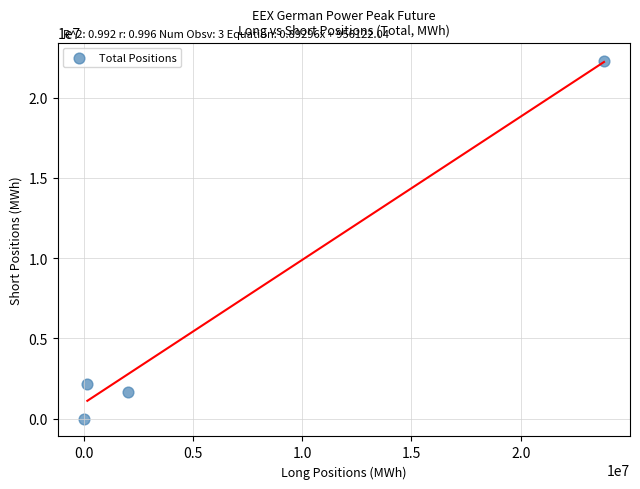

What is the range of X values (max minus min)?

23809164